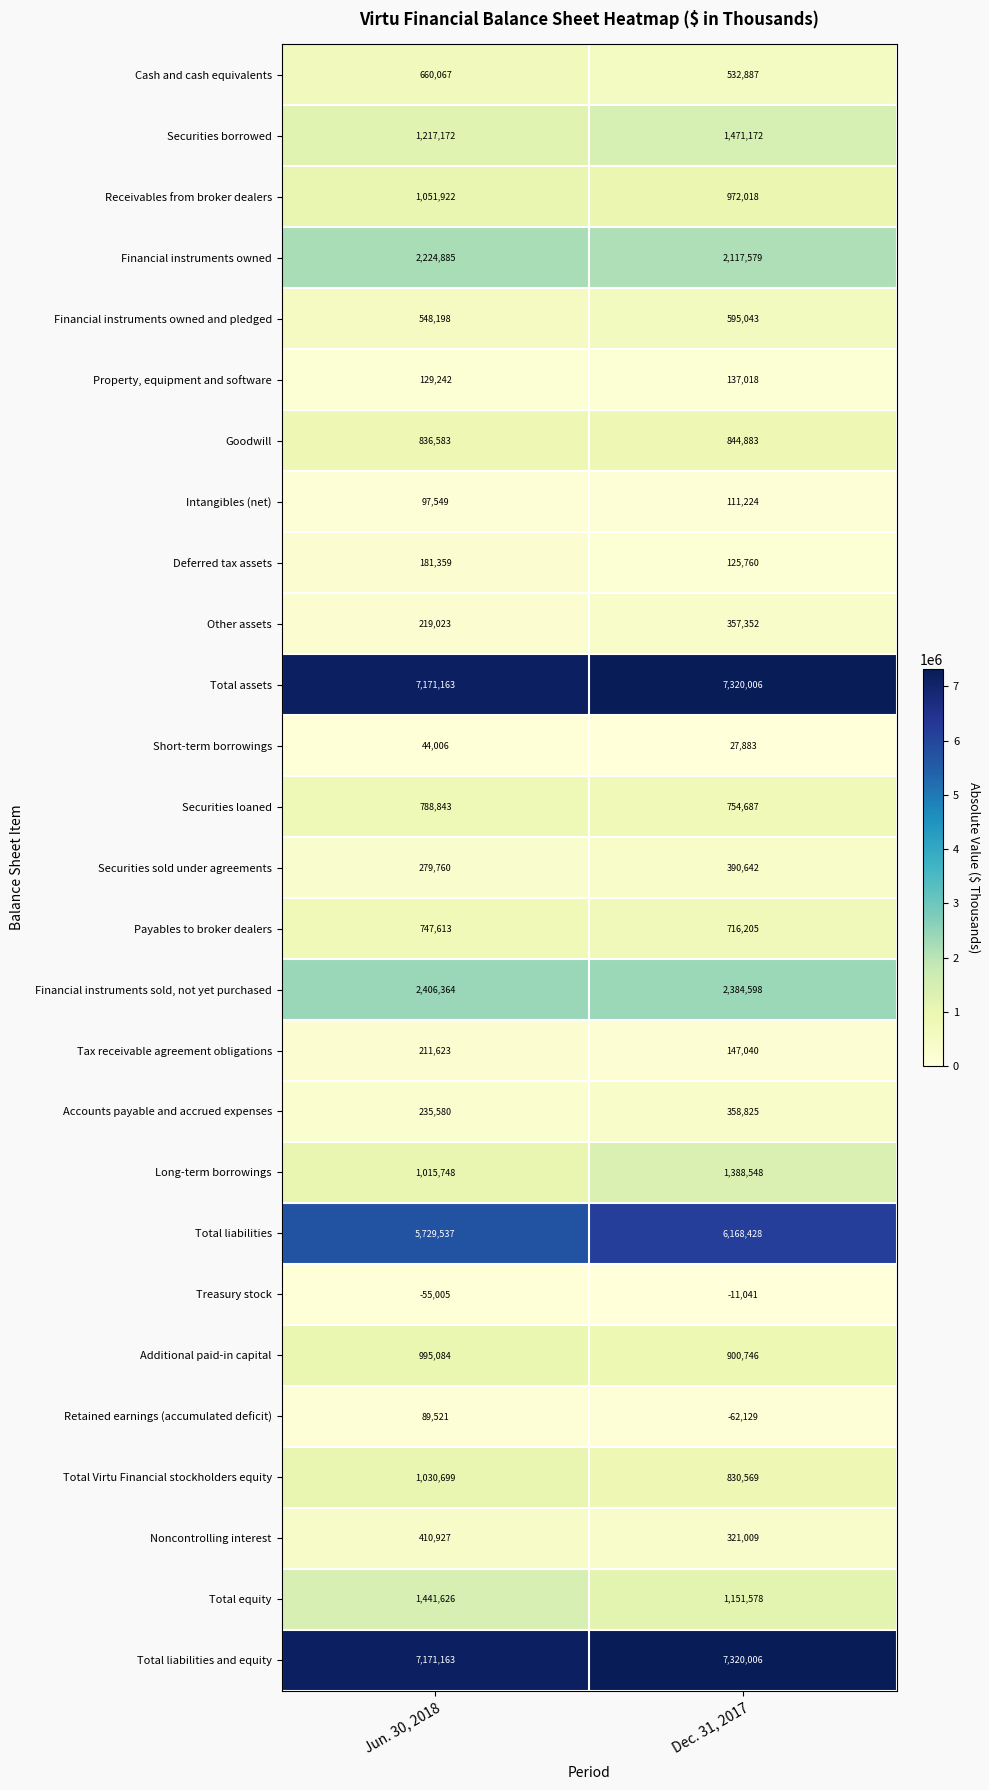

At which label does Financial instruments sold, not yet purchased reach its minimum?

Dec. 31, 2017